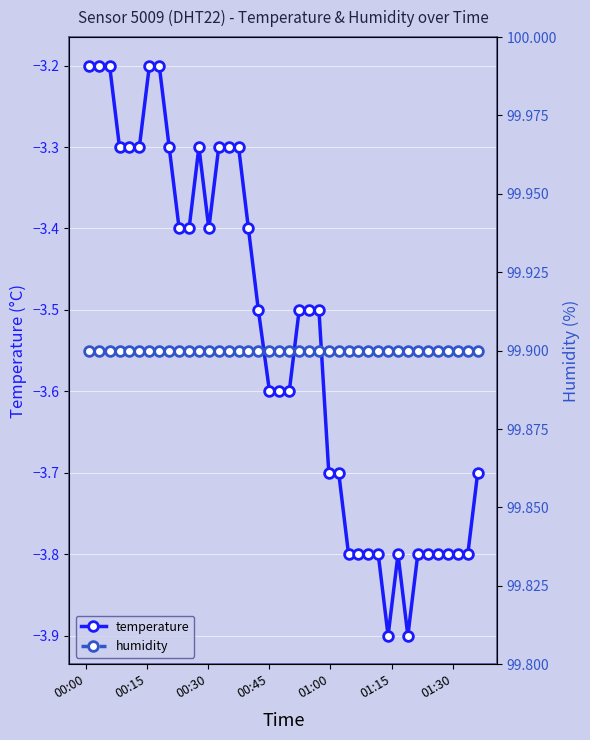

What is the value of the temperature point at the 13th from the left?

-3.4